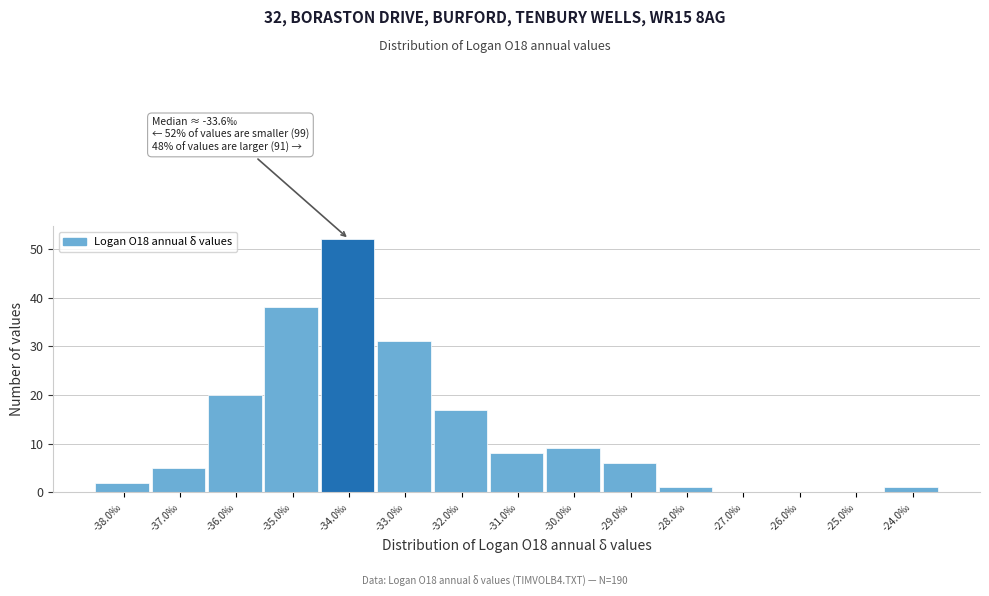

Reading left to right, transcribe all the data shown in this chart.

-38.0‰=2	-37.0‰=5	-36.0‰=20	-35.0‰=38	-34.0‰=52	-33.0‰=31	-32.0‰=17	-31.0‰=8	-30.0‰=9	-29.0‰=6	-28.0‰=1	-27.0‰=0	-26.0‰=0	-25.0‰=0	-24.0‰=1